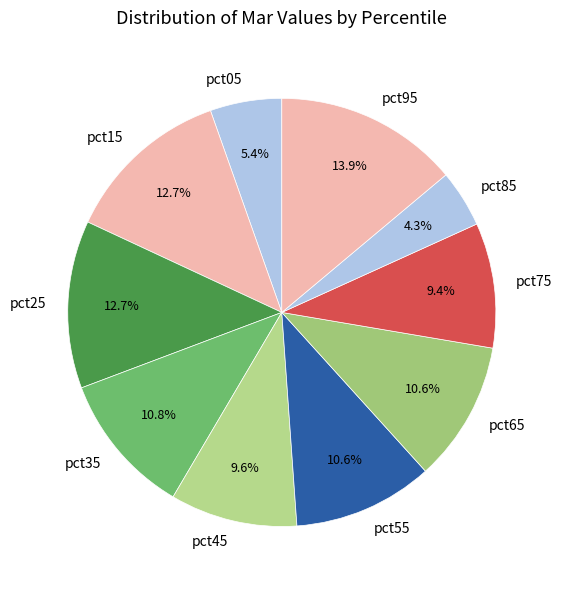

How many slices are in this pie chart?

10